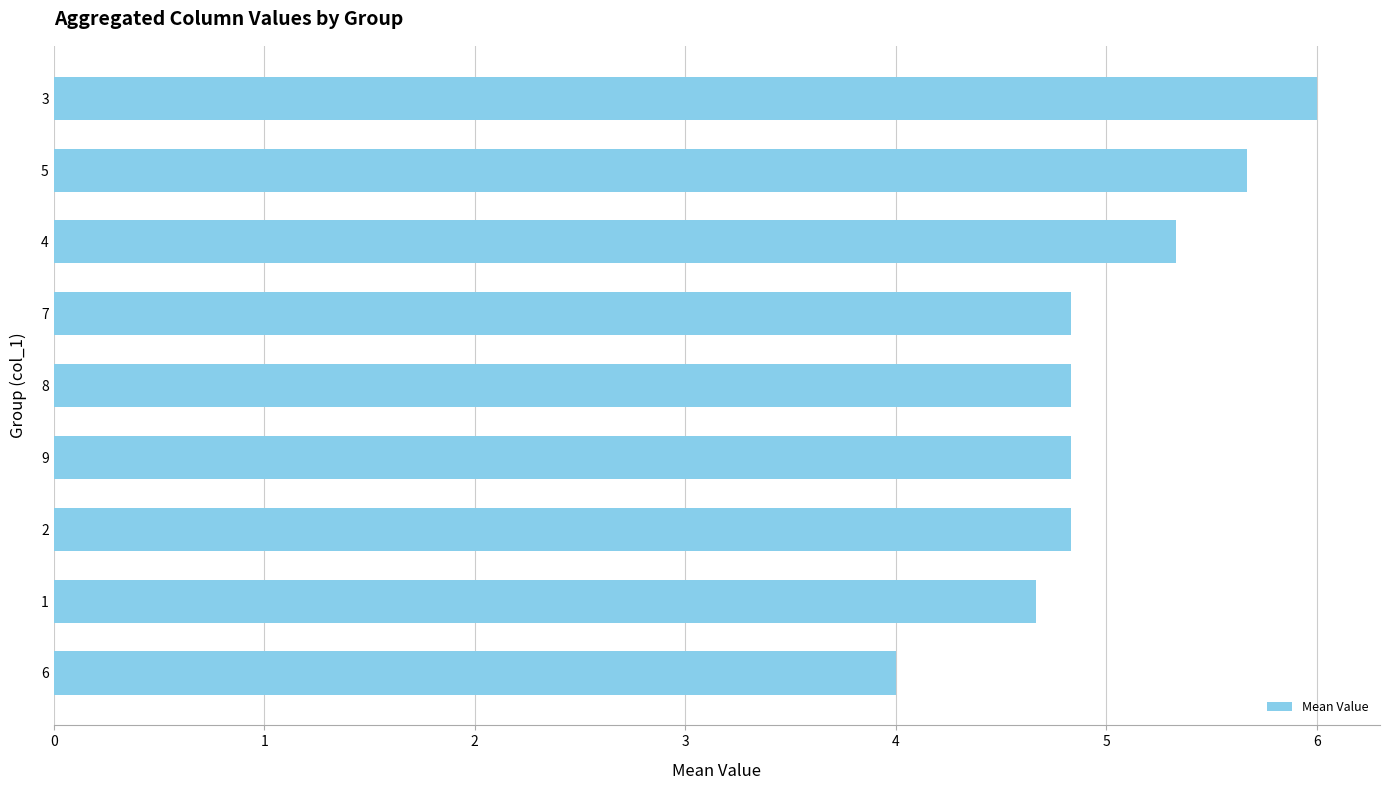

How many data points are above 4?

8